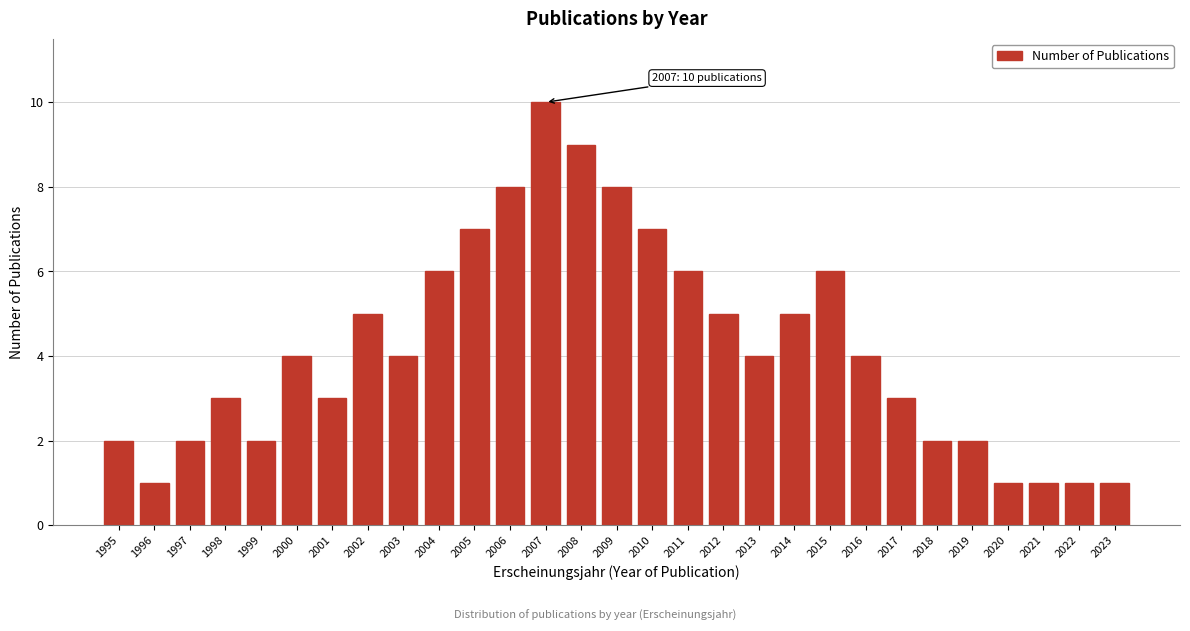

Reading right to left, what are all the values shown in this chart?

1	1	1	1	2	2	3	4	6	5	4	5	6	7	8	9	10	8	7	6	4	5	3	4	2	3	2	1	2